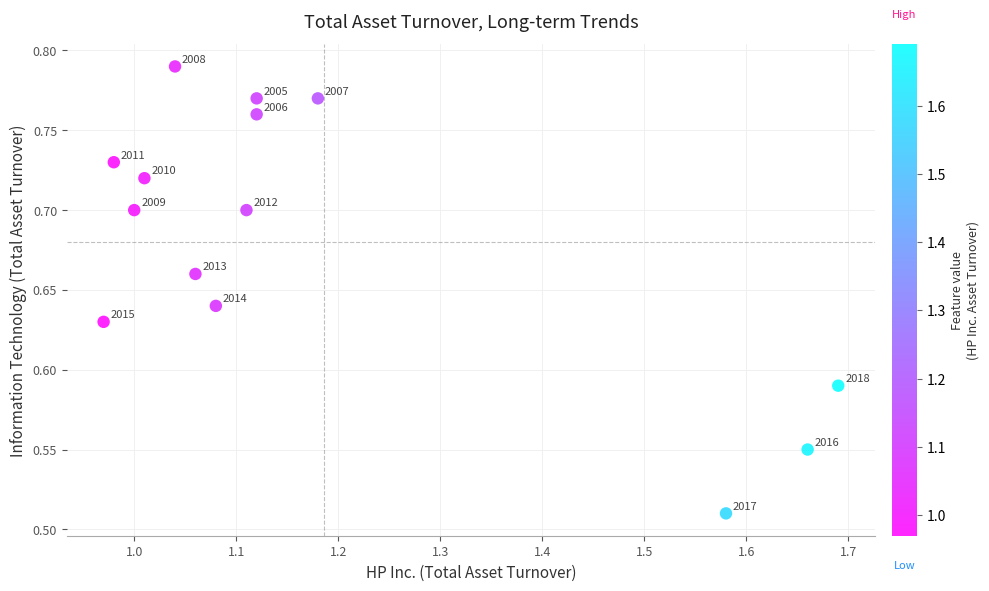

What is the range of Y values (max minus min)?

0.3